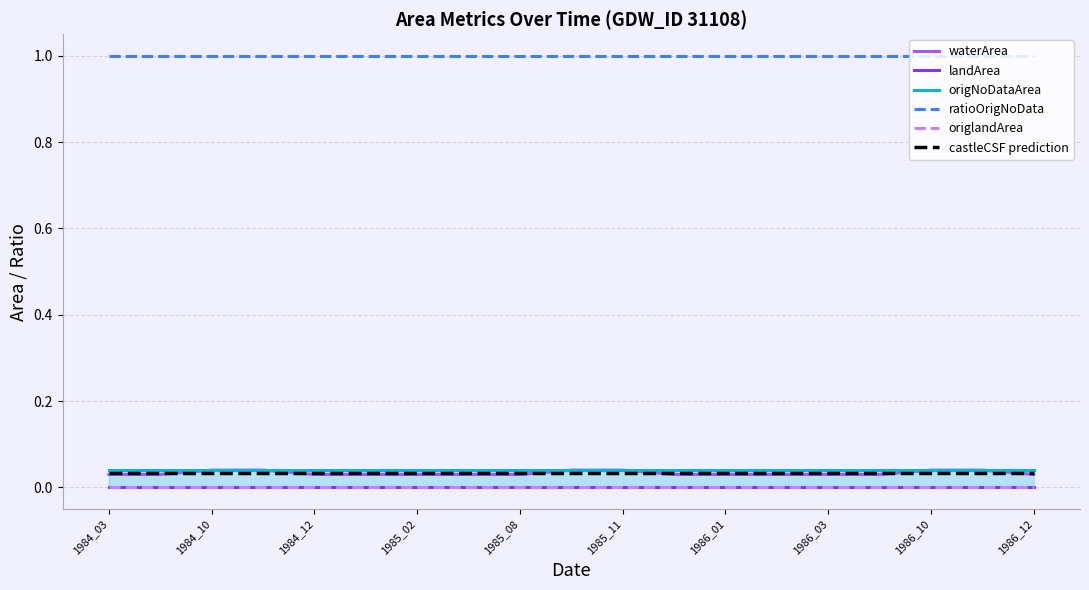

The castleCSF prediction series shows 0.0 at 1984_03. True or false?

True